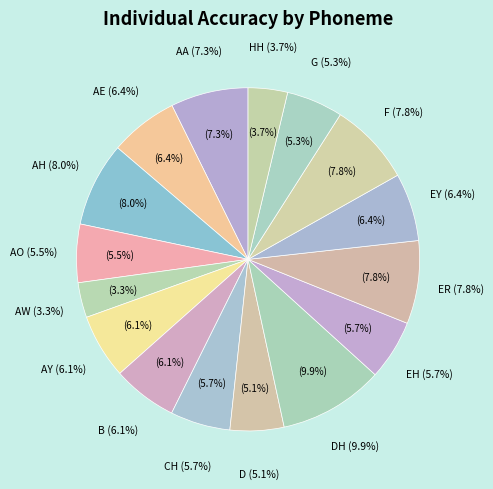

How many slices are in this pie chart?

16